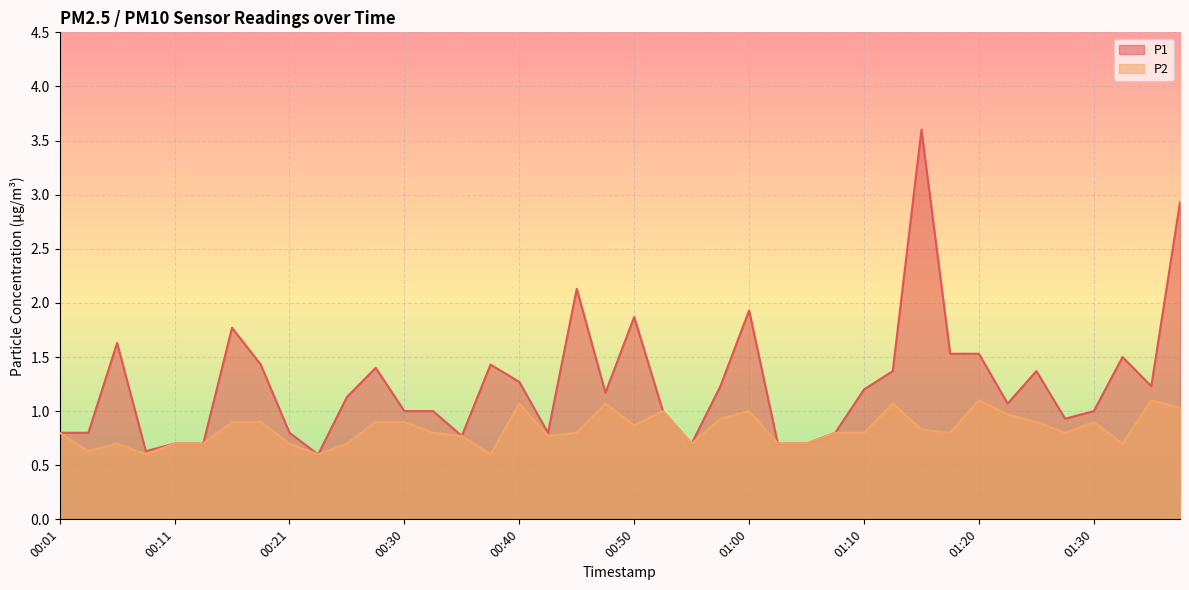

Reading left to right, list all the values displayed in this chart.

P1: 00:01=0.8	00:03=0.8	00:06=1.6	00:08=0.6	00:11=0.7	00:13=0.7	00:16=1.8	00:18=1.4	00:21=0.8	00:23=0.6	00:26=1.1	00:28=1.4	00:30=1.0	00:33=1.0	00:35=0.8	00:38=1.4	00:40=1.3	00:43=0.8	00:45=2.1	00:47=1.2	00:50=1.9	00:52=1.0	00:55=0.7	00:58=1.2	01:00=1.9	01:03=0.7	01:05=0.7	01:08=0.8	01:10=1.2	01:13=1.4	01:15=3.6	01:18=1.5	01:20=1.5	01:23=1.1	01:25=1.4	01:28=0.9	01:30=1.0	01:33=1.5	01:35=1.2	01:38=2.9
P2: 00:01=0.8	00:03=0.6	00:06=0.7	00:08=0.6	00:11=0.7	00:13=0.7	00:16=0.9	00:18=0.9	00:21=0.7	00:23=0.6	00:26=0.7	00:28=0.9	00:30=0.9	00:33=0.8	00:35=0.8	00:38=0.6	00:40=1.1	00:43=0.8	00:45=0.8	00:47=1.1	00:50=0.9	00:52=1.0	00:55=0.7	00:58=0.9	01:00=1.0	01:03=0.7	01:05=0.7	01:08=0.8	01:10=0.8	01:13=1.1	01:15=0.8	01:18=0.8	01:20=1.1	01:23=1.0	01:25=0.9	01:28=0.8	01:30=0.9	01:33=0.7	01:35=1.1	01:38=1.0